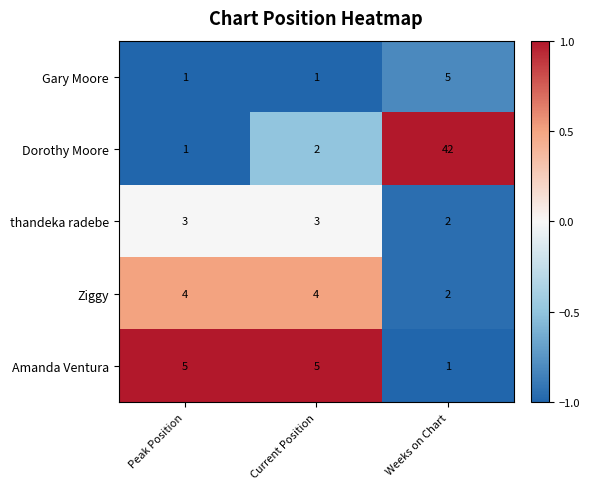

List the labels in order of Dorothy Moore value, largest first.

Weeks on Chart, Current Position, Peak Position